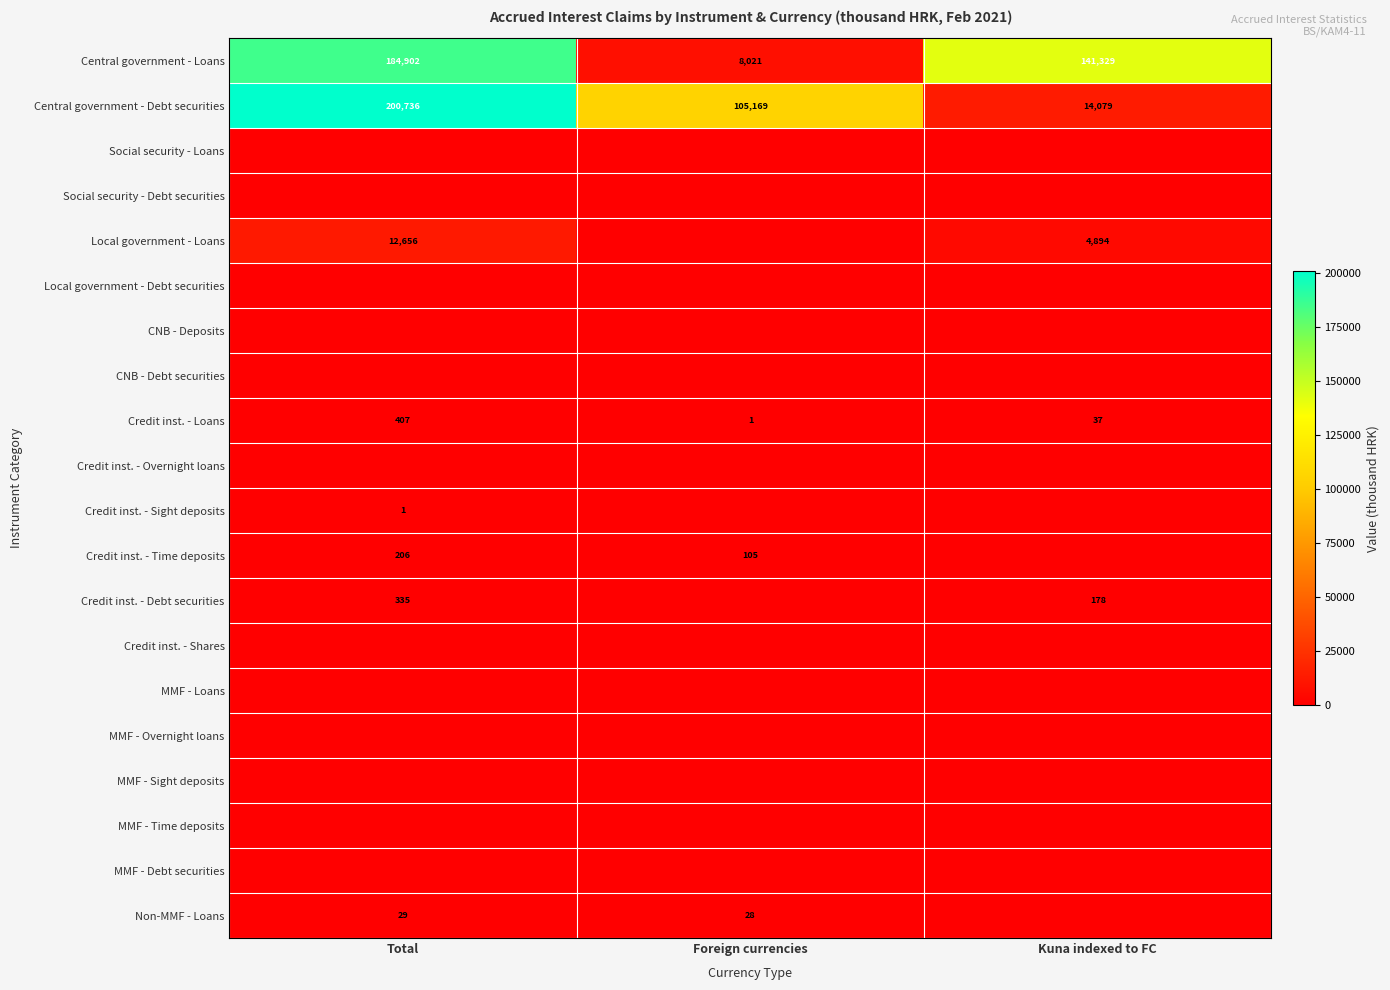

What is the difference between the Credit inst. - Loans values at Foreign currencies and Kuna indexed to FC?

36